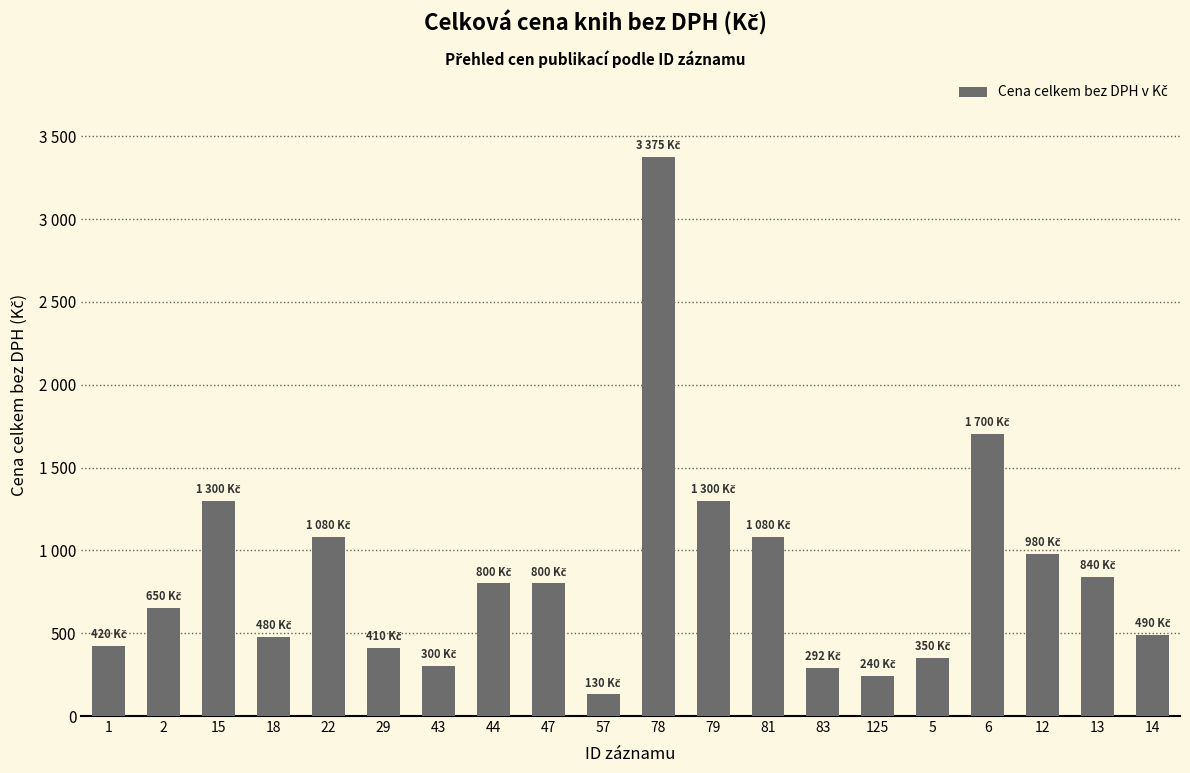

At which category does the chart reach its minimum across all series?

57